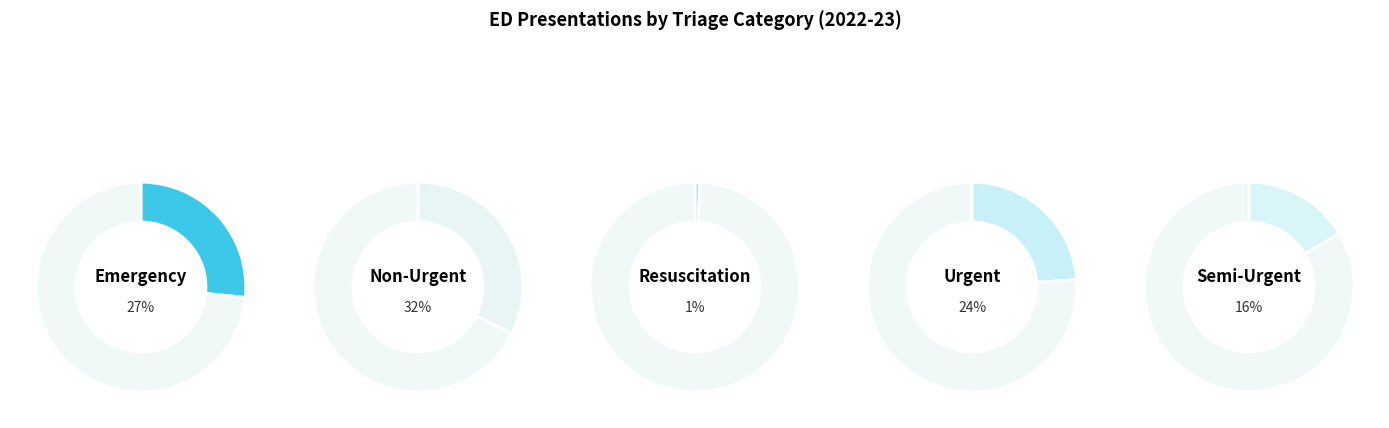

The Non-Urgent slice represents 26% of the pie. True or false?

False